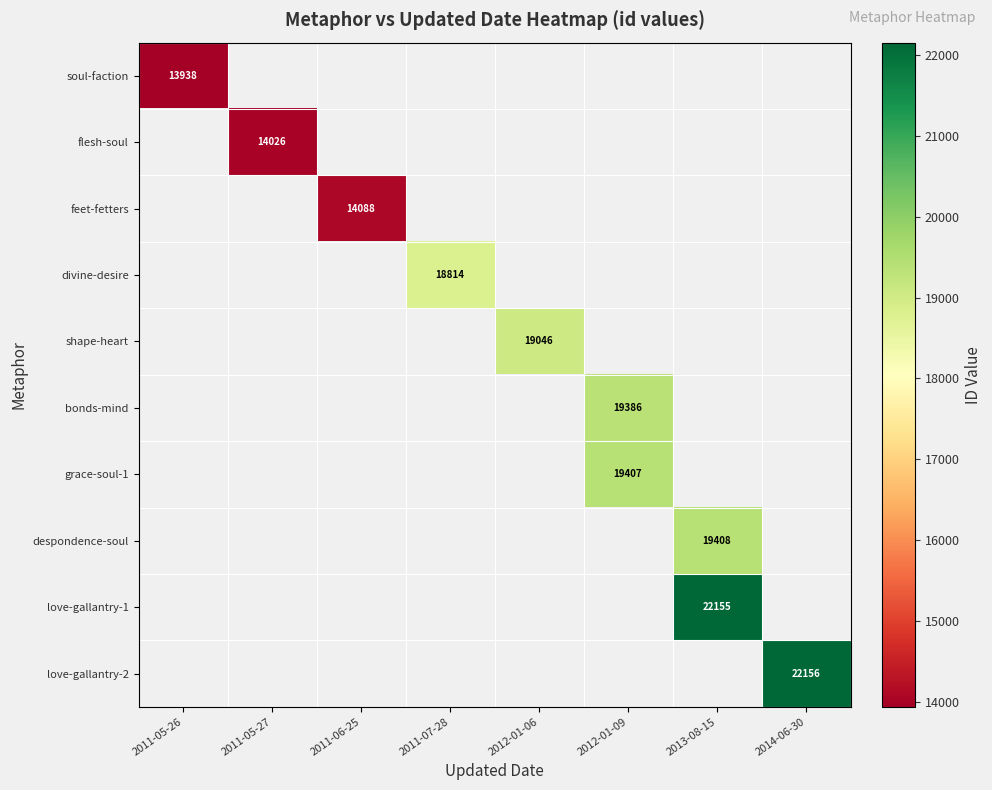

Which category has the highest value across all series?

2014-06-30